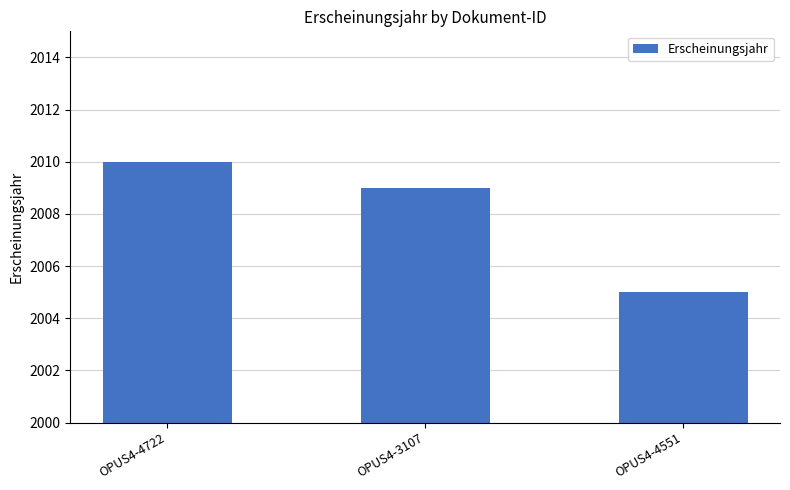

What is the approximate value at OPUS4-4551?

2005